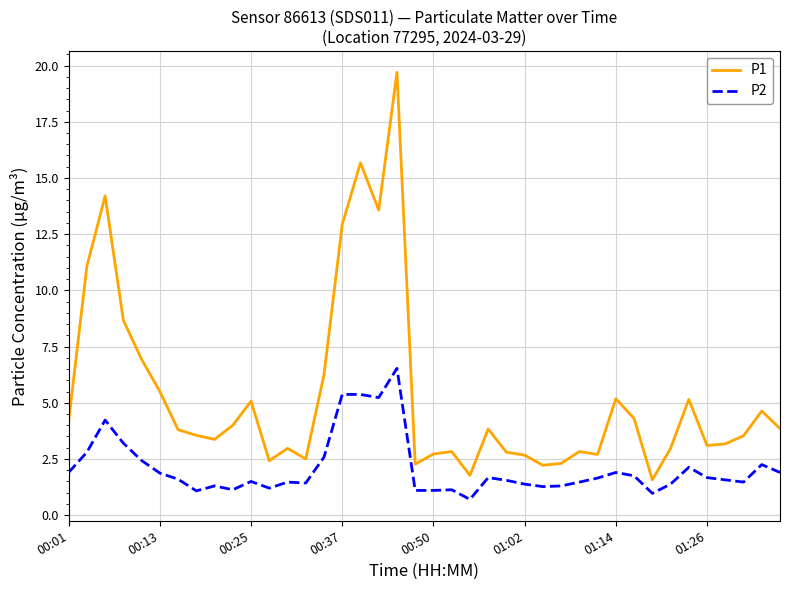

What are all the series names shown in the legend?

P1, P2